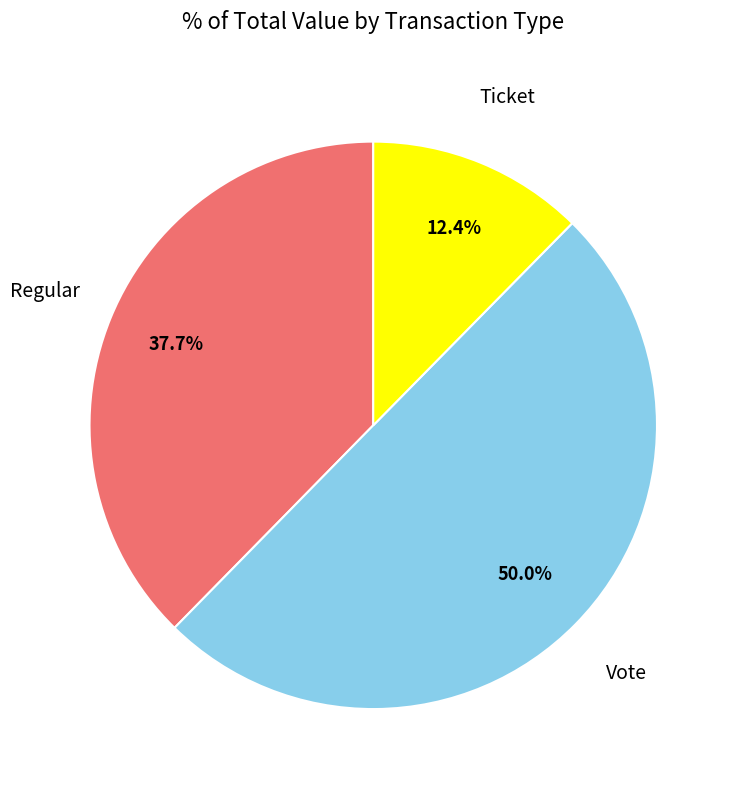

What is the largest slice in the pie chart?

Vote